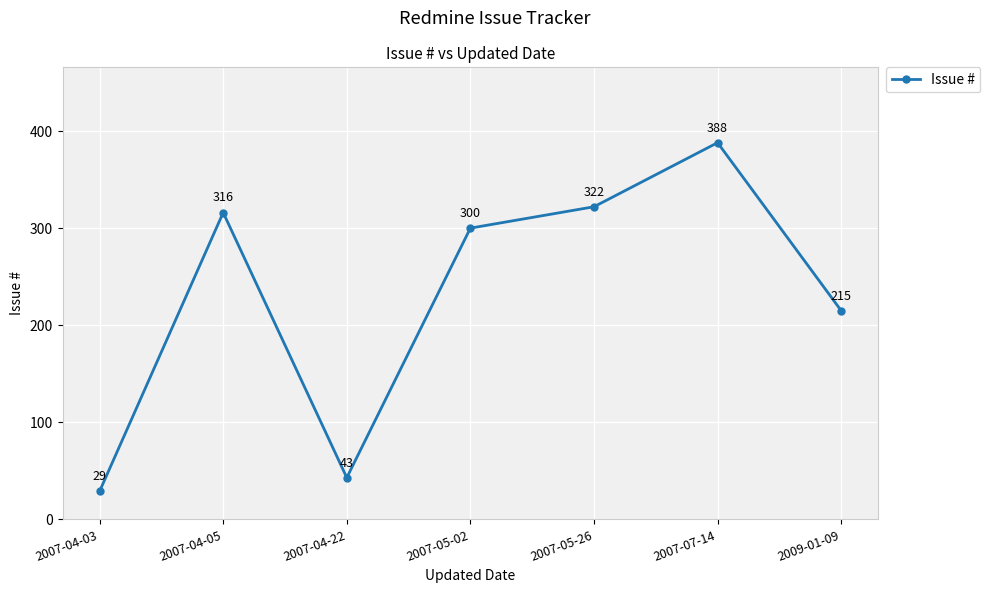

Is it true that the value at 2007-05-02 is 189?

False